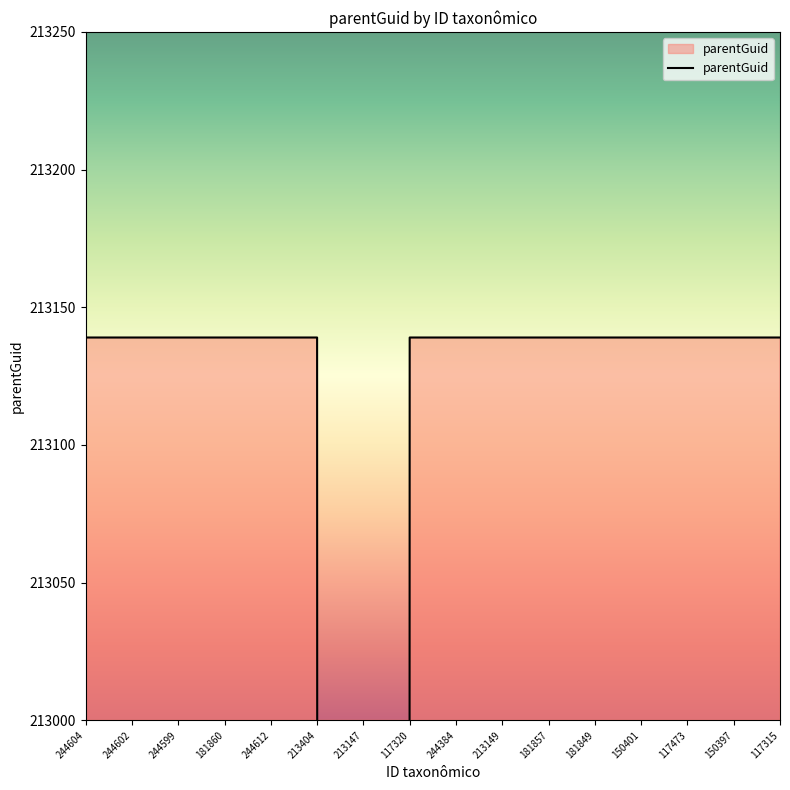

What is the average value?

209217